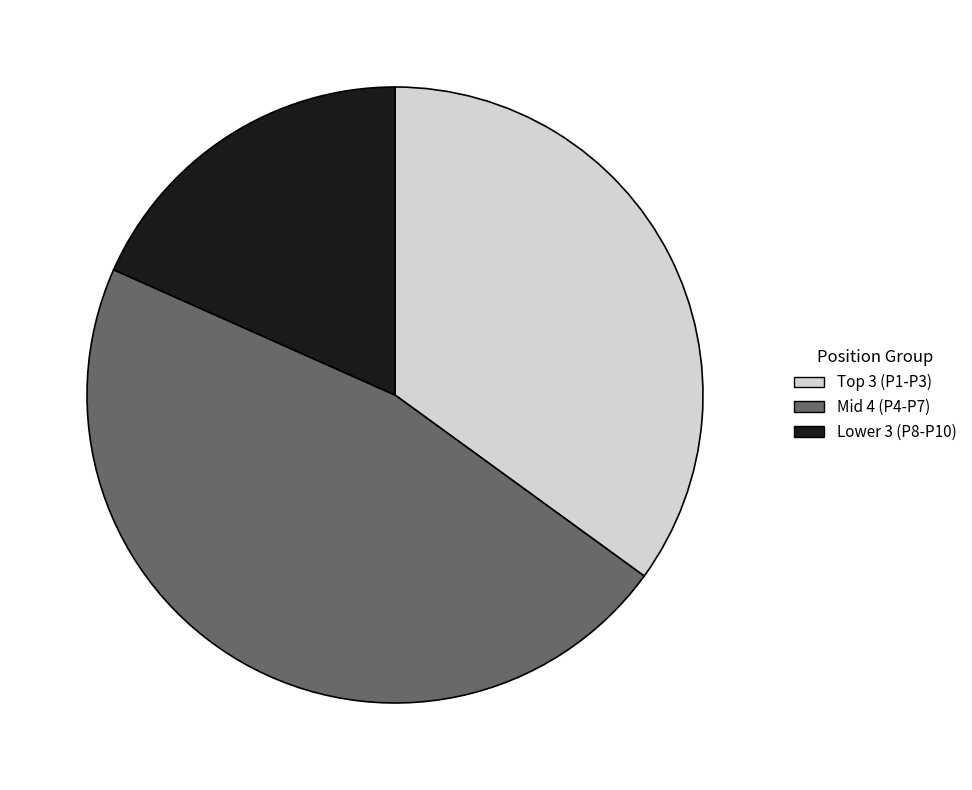

What is the smallest slice in the pie chart?

Lower 3 (P8-P10)